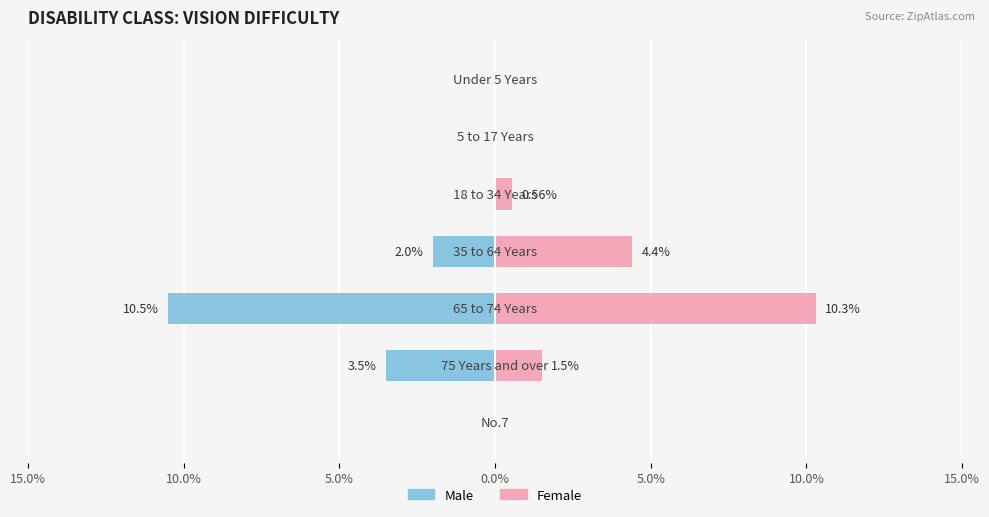

What is the sum of the Male values at 5.0% and 0.0%?

-12.5